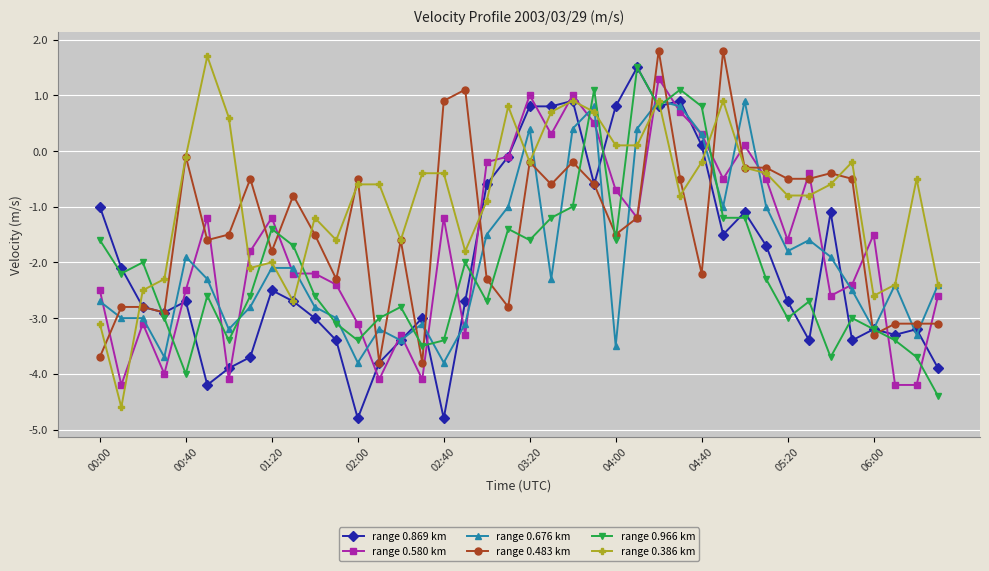

True or false: range 0.676 km has more than 1 interior local peaks.

True